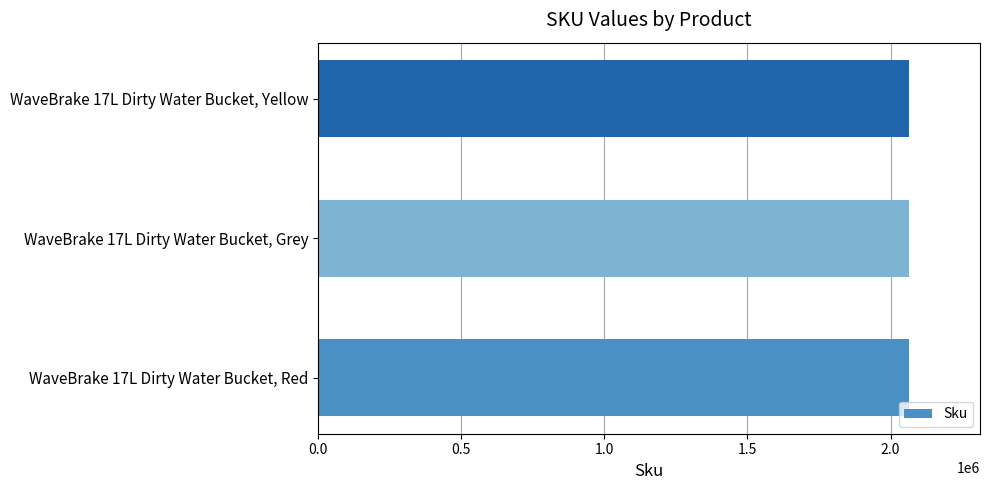

The value at WaveBrake 17L Dirty Water Bucket, Red is 917414. True or false?

False